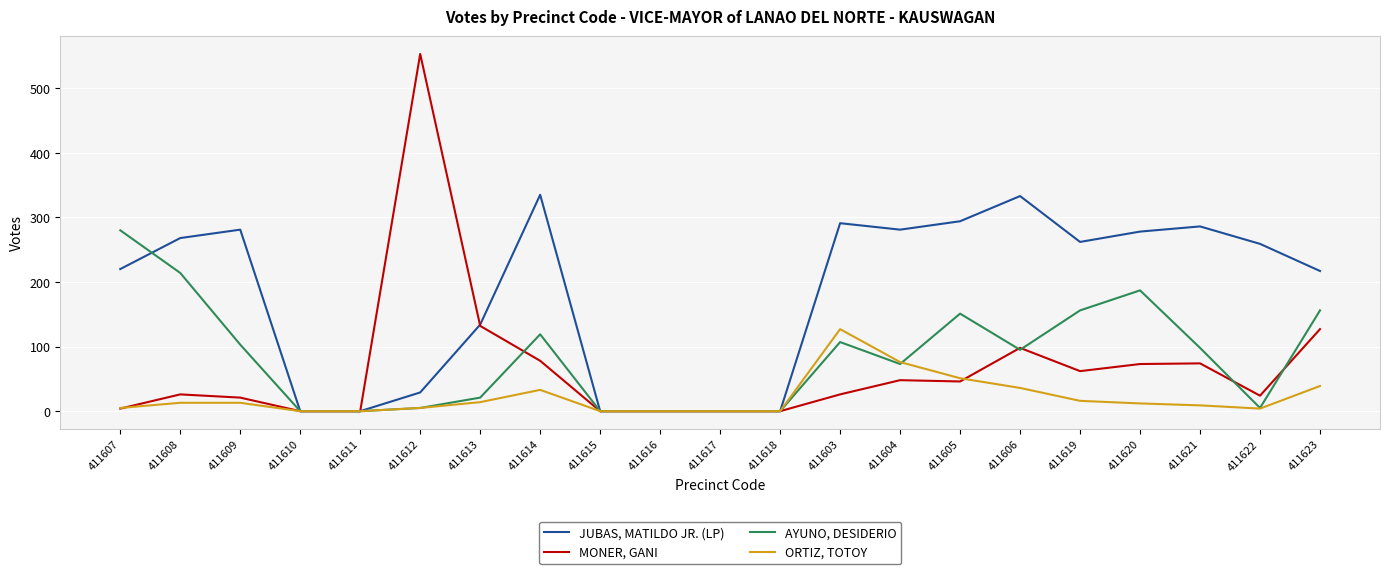

What position from the right is 411610?

18